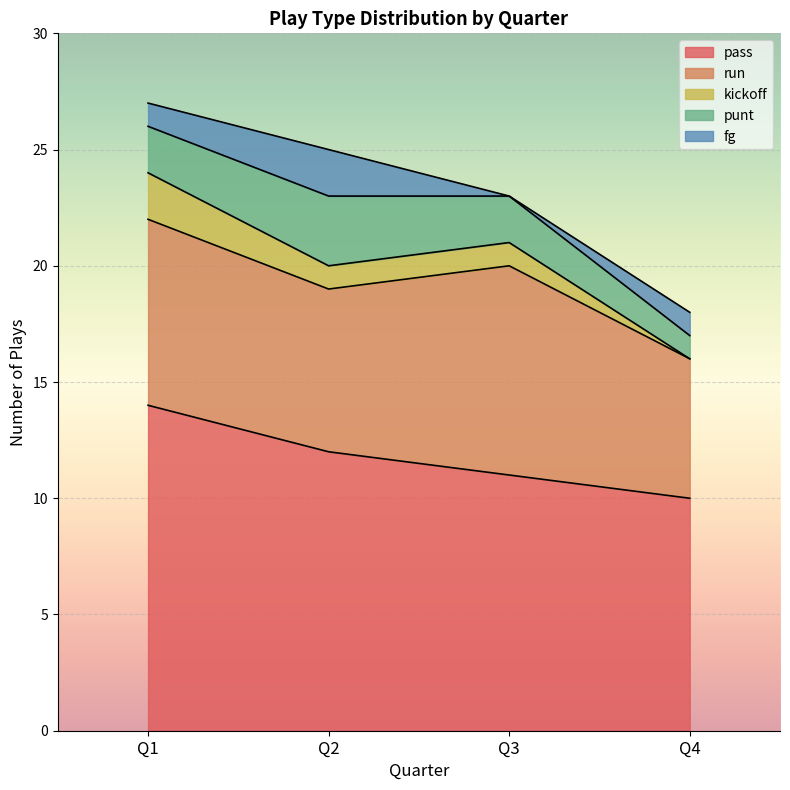

Reading left to right, what are all the values shown in this chart?

pass: 14	12	11	10
run: 8	7	9	6
kickoff: 2	1	1	0
punt: 2	3	2	1
fg: 1	2	0	1